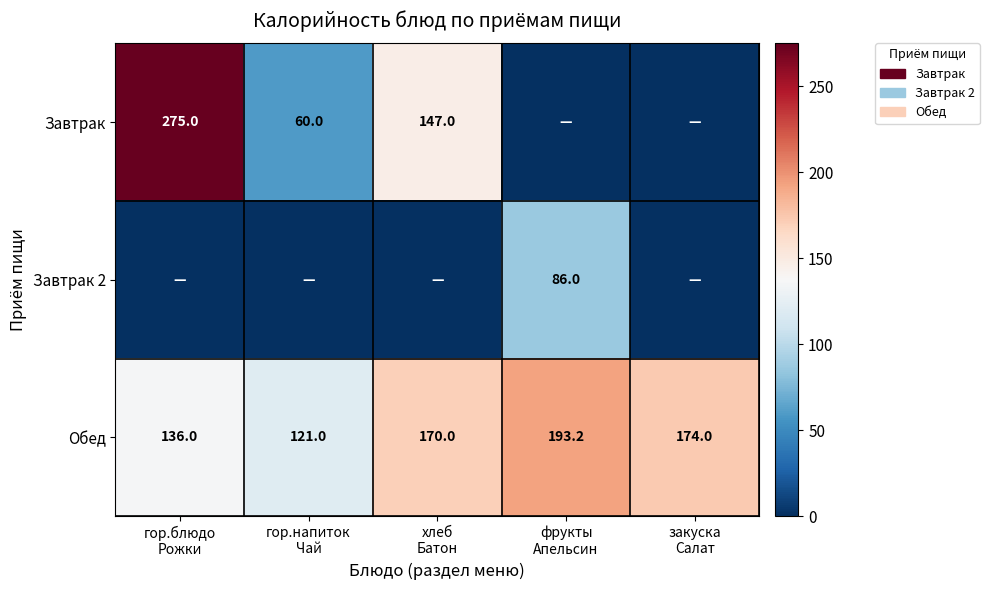

What is the maximum value for Обед?

193.2